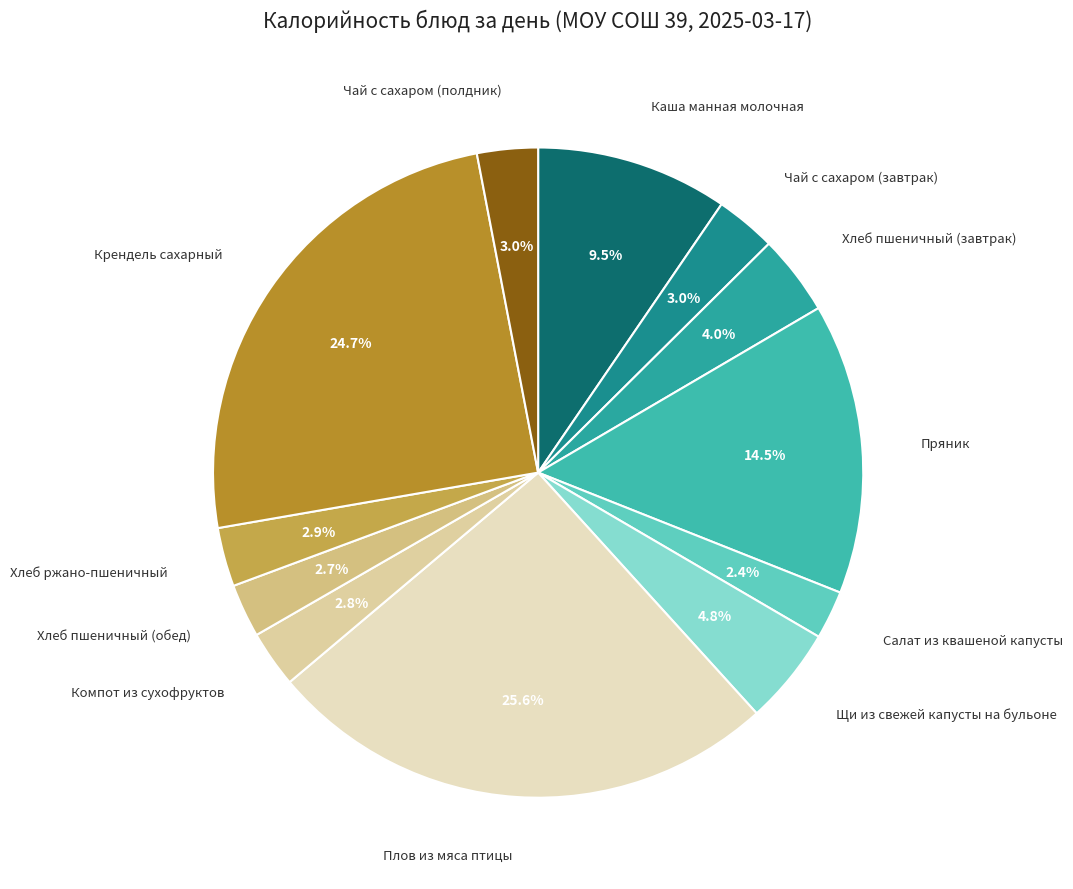

Count the number of slices in the pie.

12